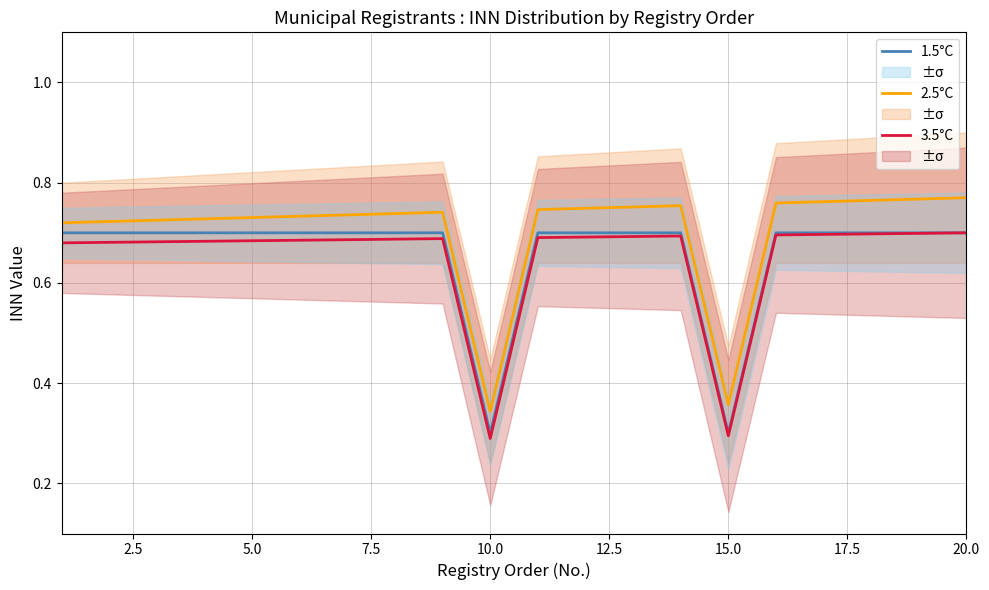

How many lines are shown in the chart?

3